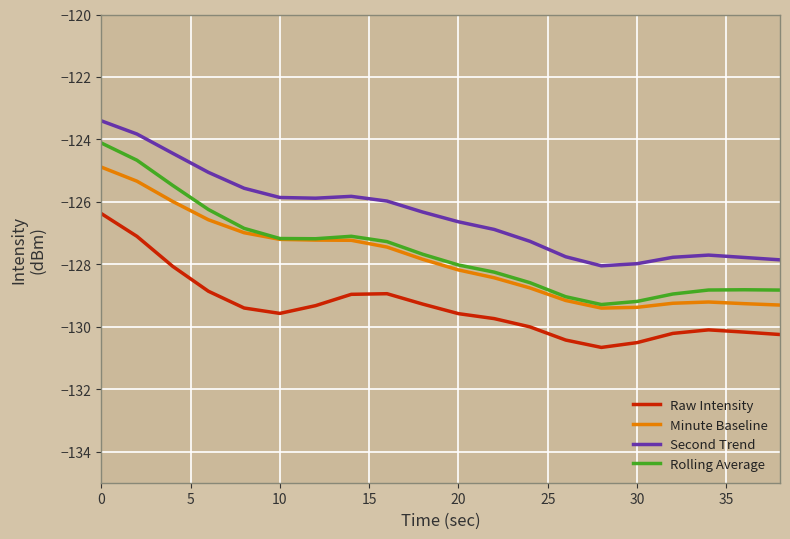

Which series has the largest total across all categories?

Second Trend